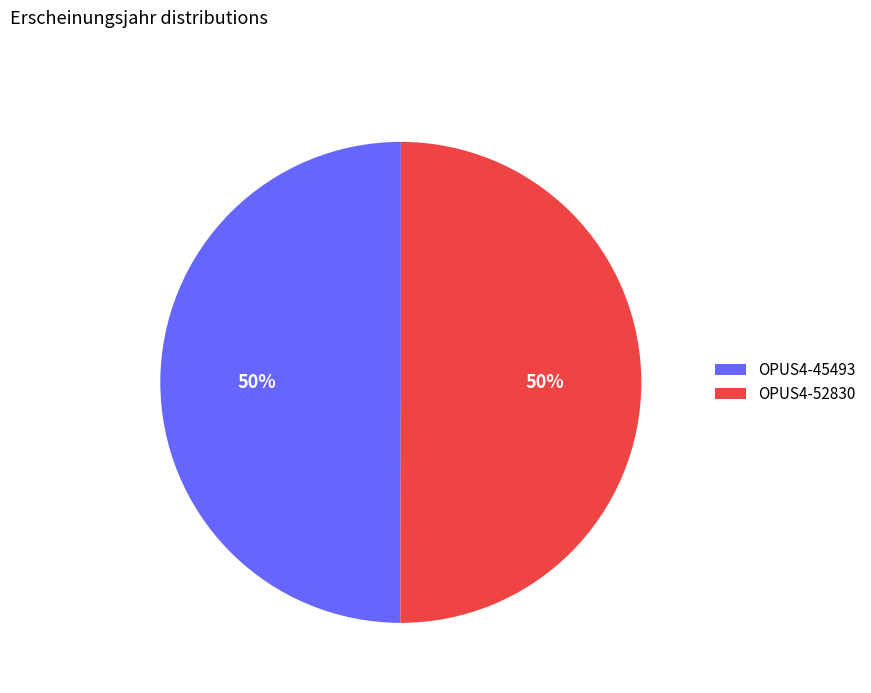

Count the number of slices in the pie.

2